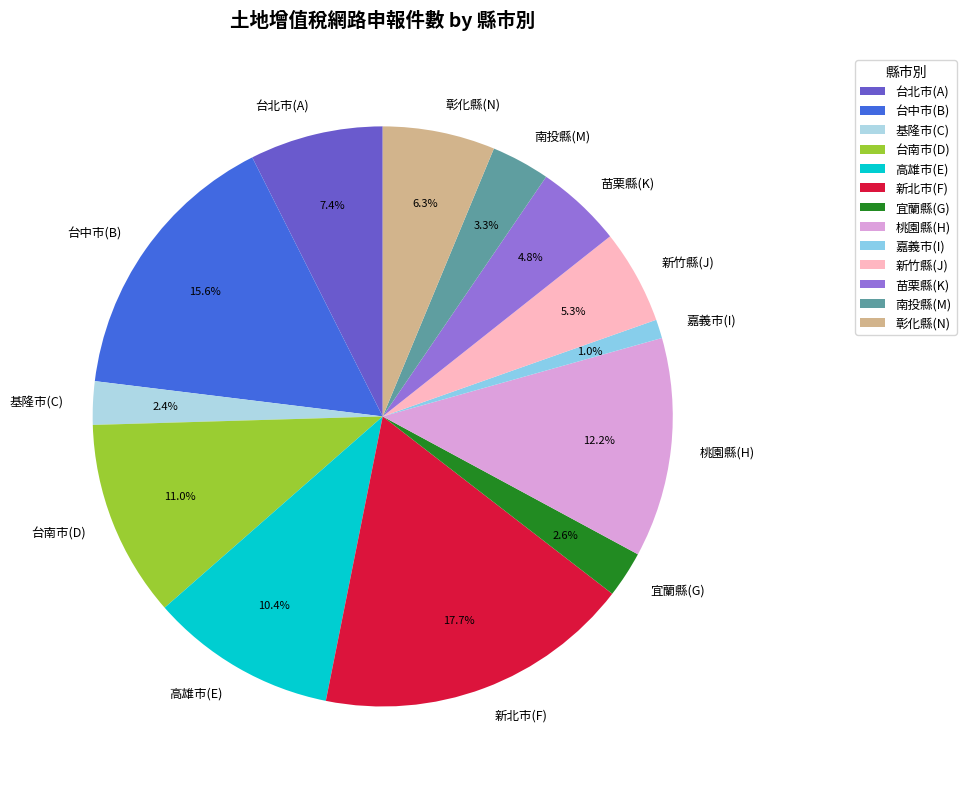

To the nearest percent, what is the average slice percentage?

8%